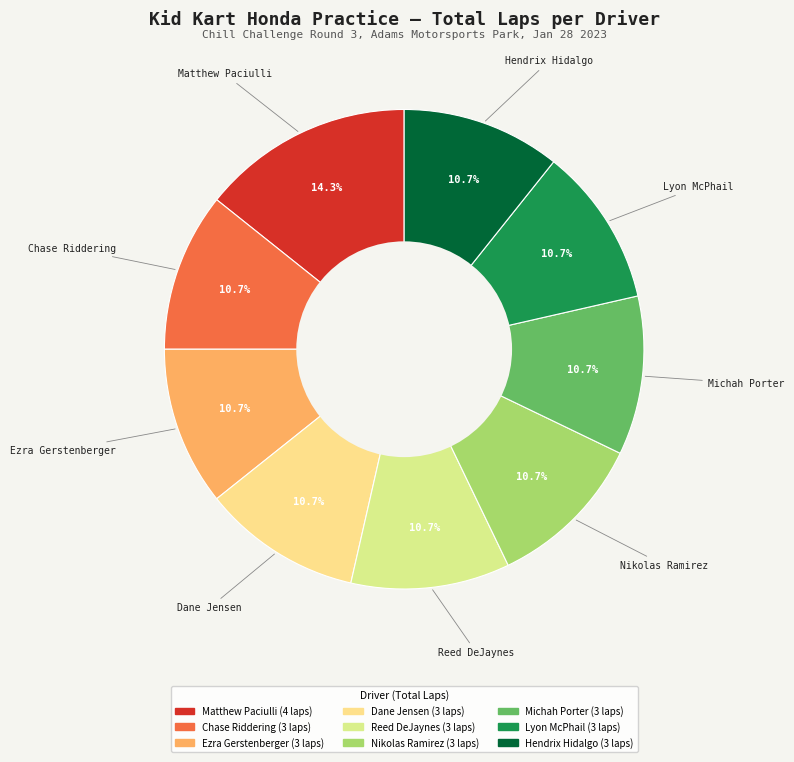

Is the sum of Chase Riddering and Hendrix Hidalgo greater than half?

No